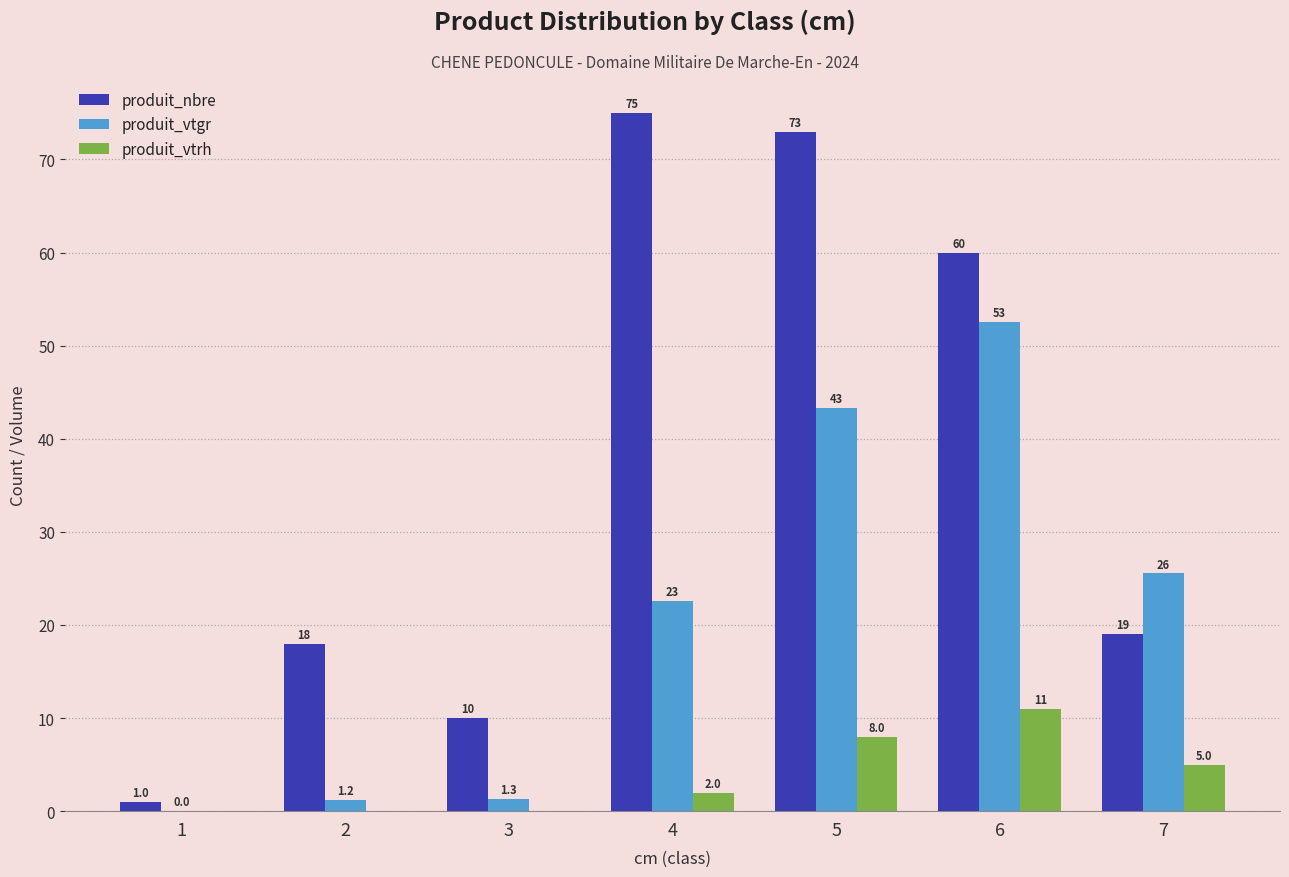

Where does the produit_vtgr series first go above 22?

4